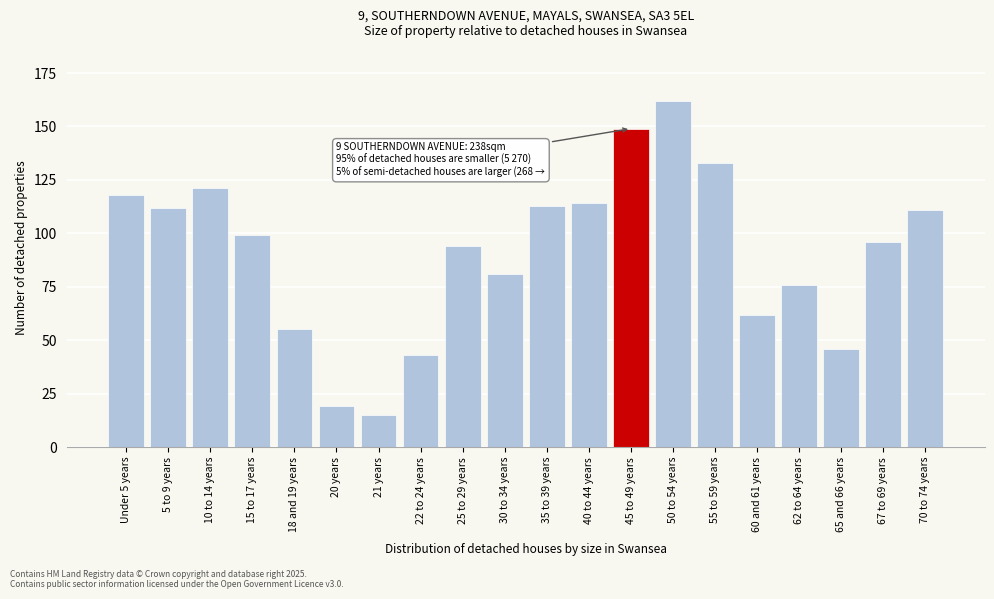

Reading right to left, list all the values displayed in this chart.

70 to 74 years=111	67 to 69 years=96	65 and 66 years=46	62 to 64 years=76	60 and 61 years=62	55 to 59 years=133	50 to 54 years=162	45 to 49 years=149	40 to 44 years=114	35 to 39 years=113	30 to 34 years=81	25 to 29 years=94	22 to 24 years=43	21 years=15	20 years=19	18 and 19 years=55	15 to 17 years=99	10 to 14 years=121	5 to 9 years=112	Under 5 years=118